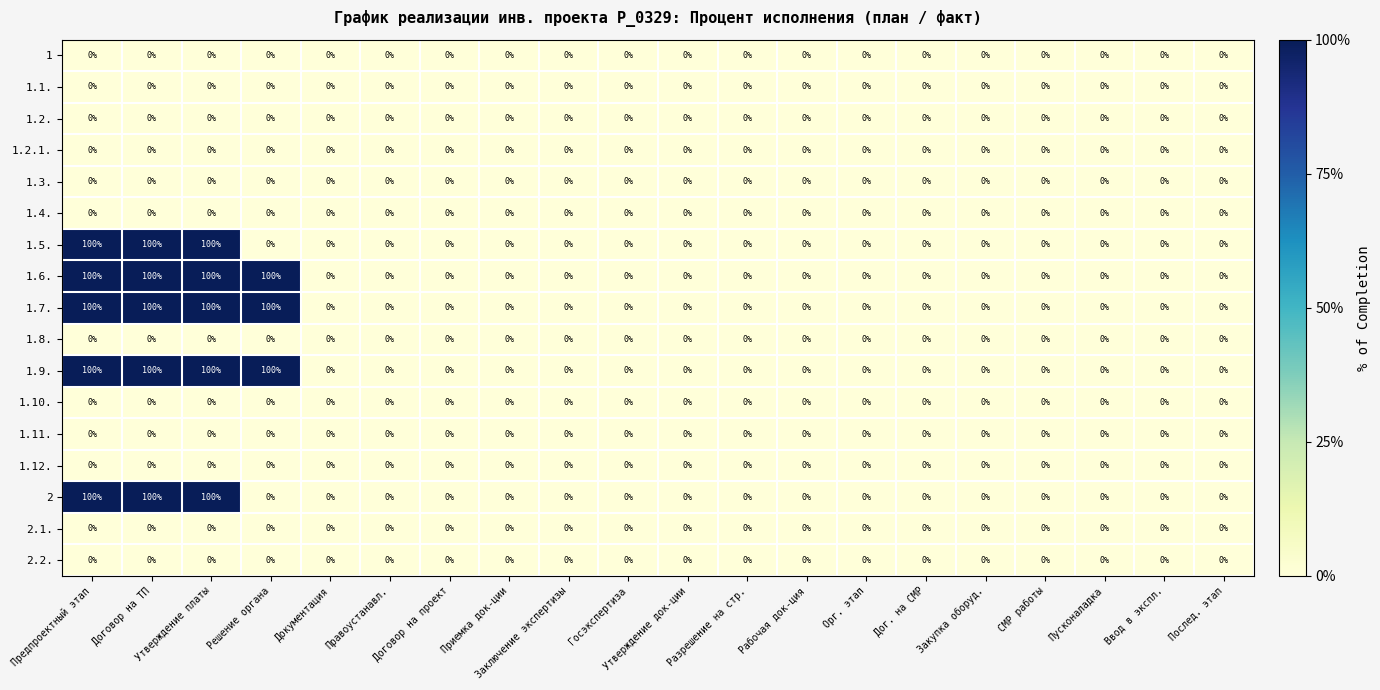

True or false: 1.6. has a value of -69 at Договор на проект.

False